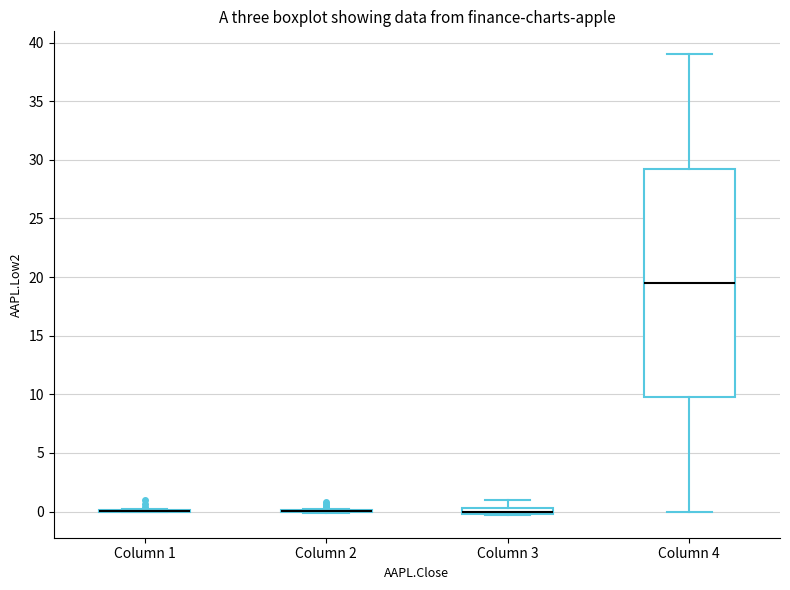

Comparing the boxes themselves (not the whiskers), which one is the tallest?

Column 4